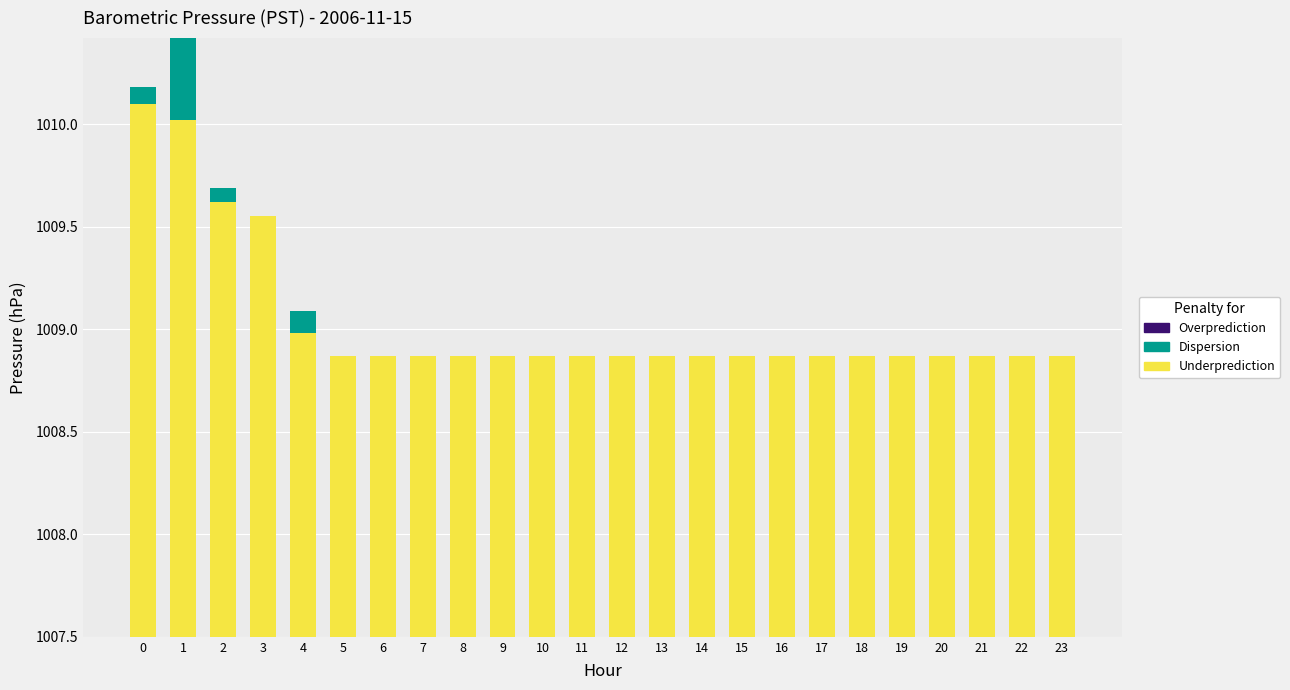

How many groups of bars are there?

24